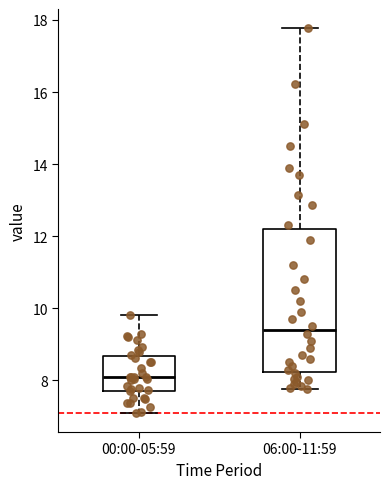

Reading left to right, transcribe this box plot: for each box, give where its median line is, the range the box spans, and where its two whiskers end, as read against the y-axis. The values are not printed on the chart, so give them approximately, as read against the axis.

00:00-05:59: median 8.2, box 7.8 to 8.6, whiskers 7.2 to 9.8
06:00-11:59: median 9.4, box 8.2 to 12.2, whiskers 7.8 to 17.8